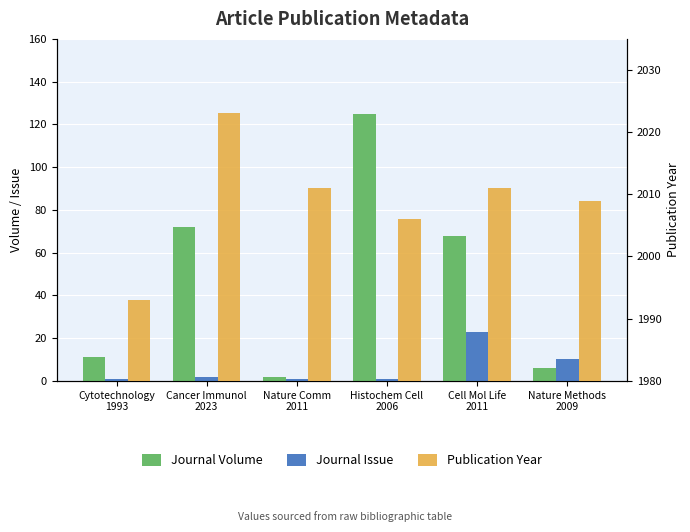

What is the minimum value for Journal Issue?

1